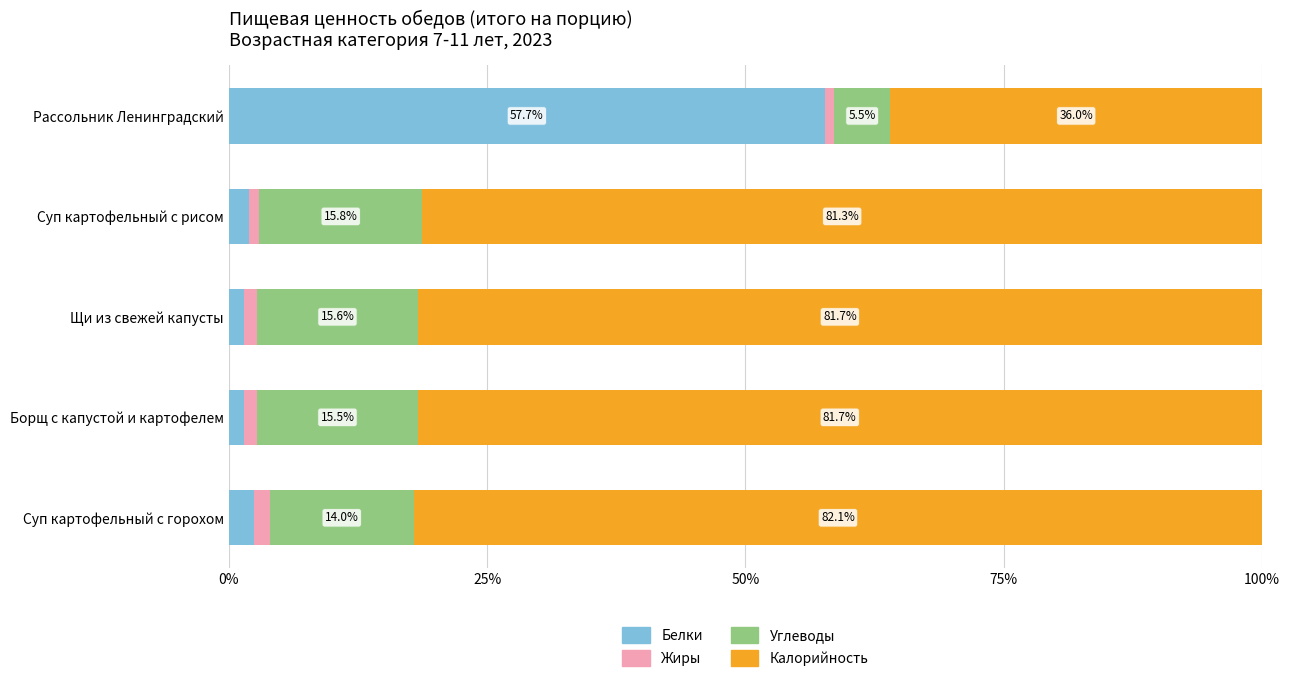

What is the total value across all series at Борщ с капустой и картофелем?

100.0